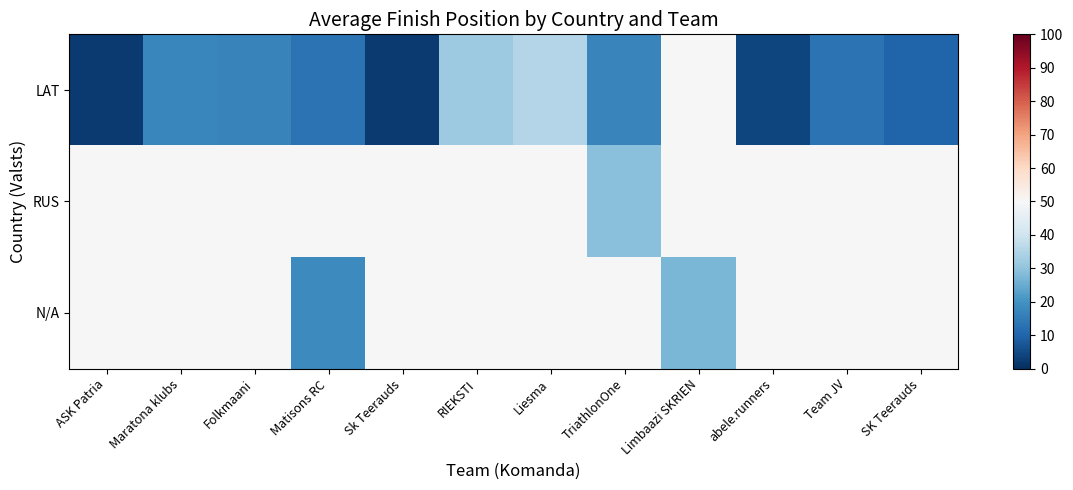

What is the minimum value shown in the chart?

2.0